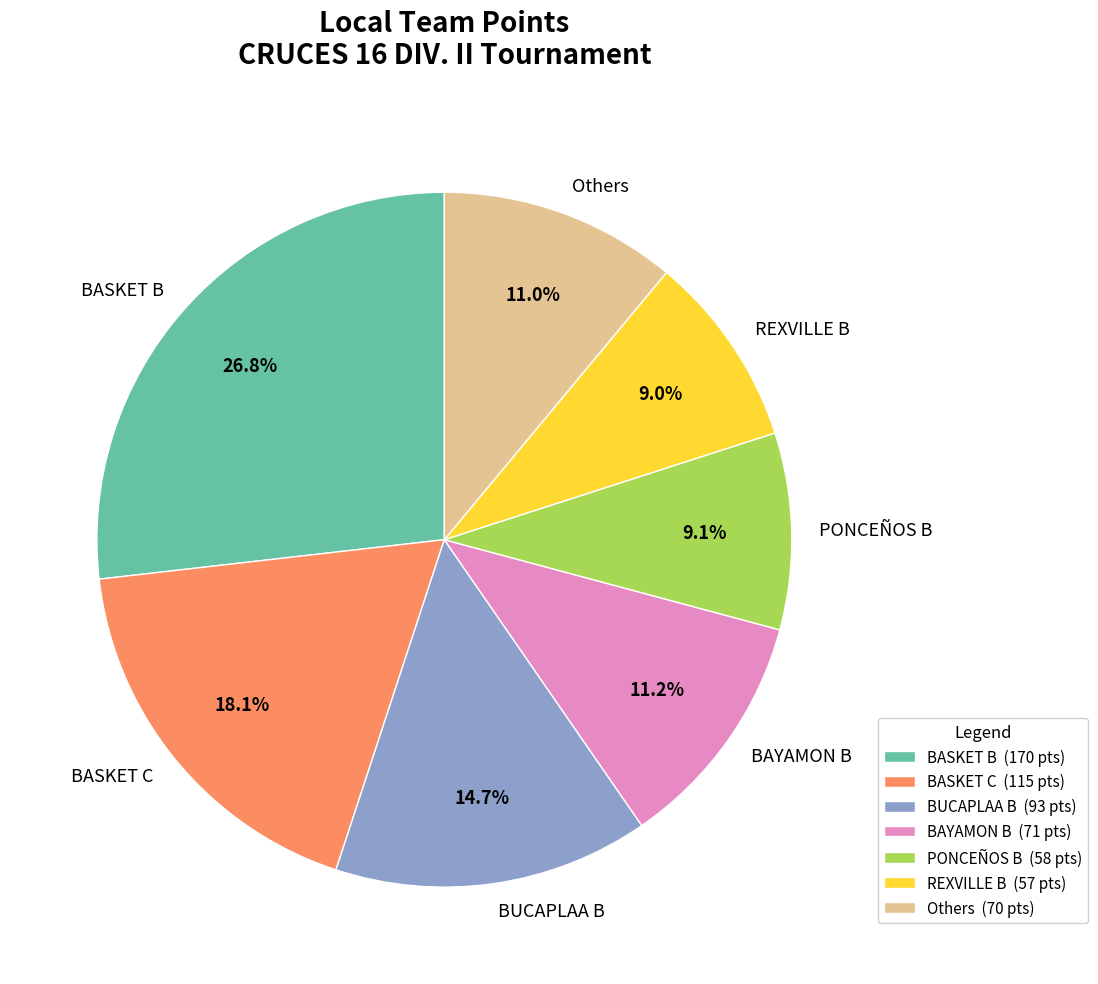

Is BUCAPLAA B the majority of the pie?

No